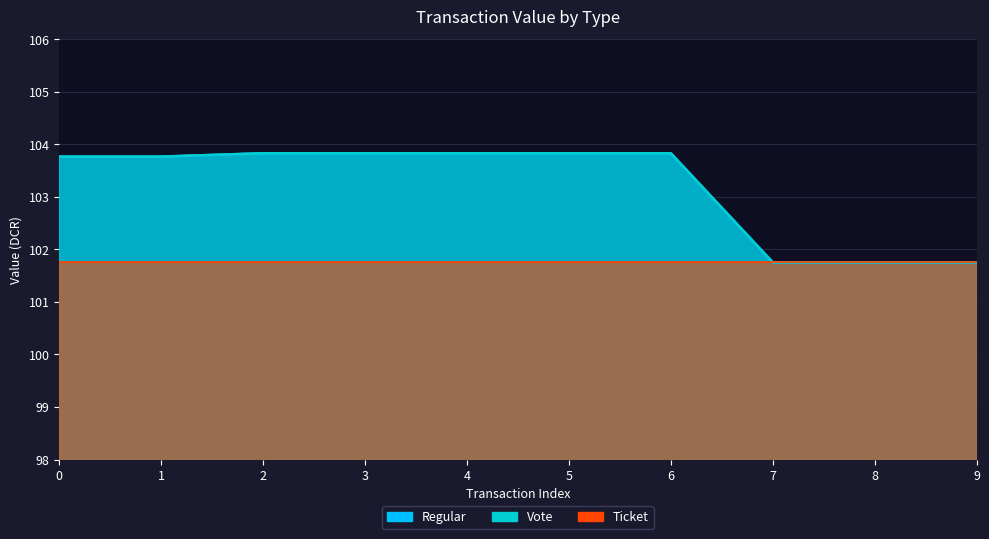

True or false: Regular has more than 0 interior local peaks.

False